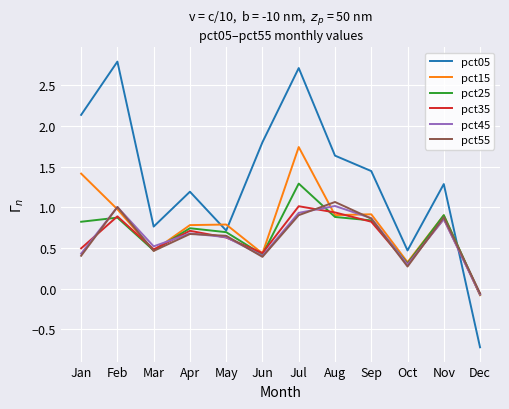

True or false: pct25 has more than 1 points higher than both neighbors.

True